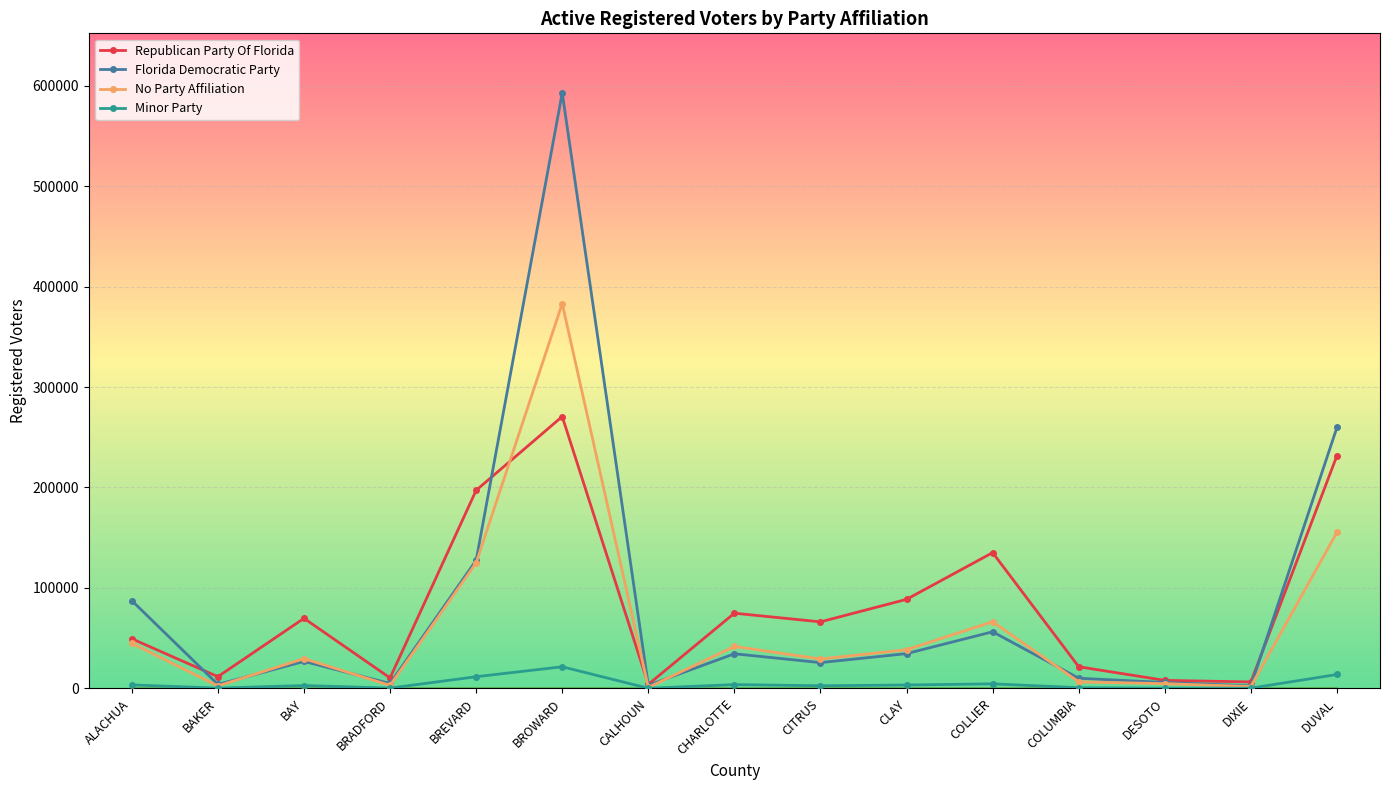

At which category does No Party Affiliation reach its first local valley?

BAKER